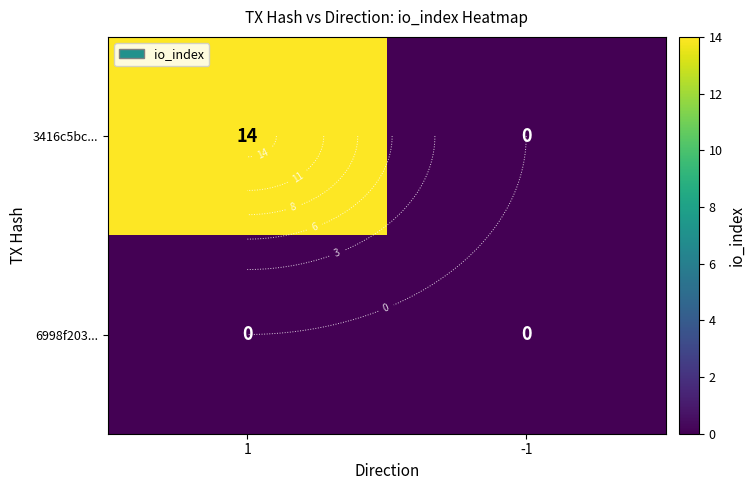

Which category has the lowest value across all series?

-1